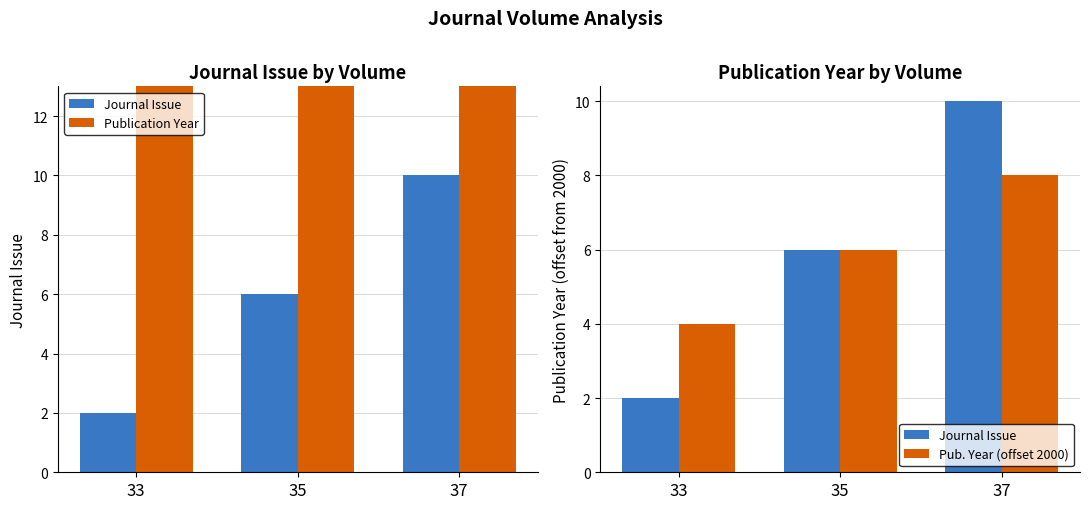

Is it true that Journal Issue equals 2 at 33?

True